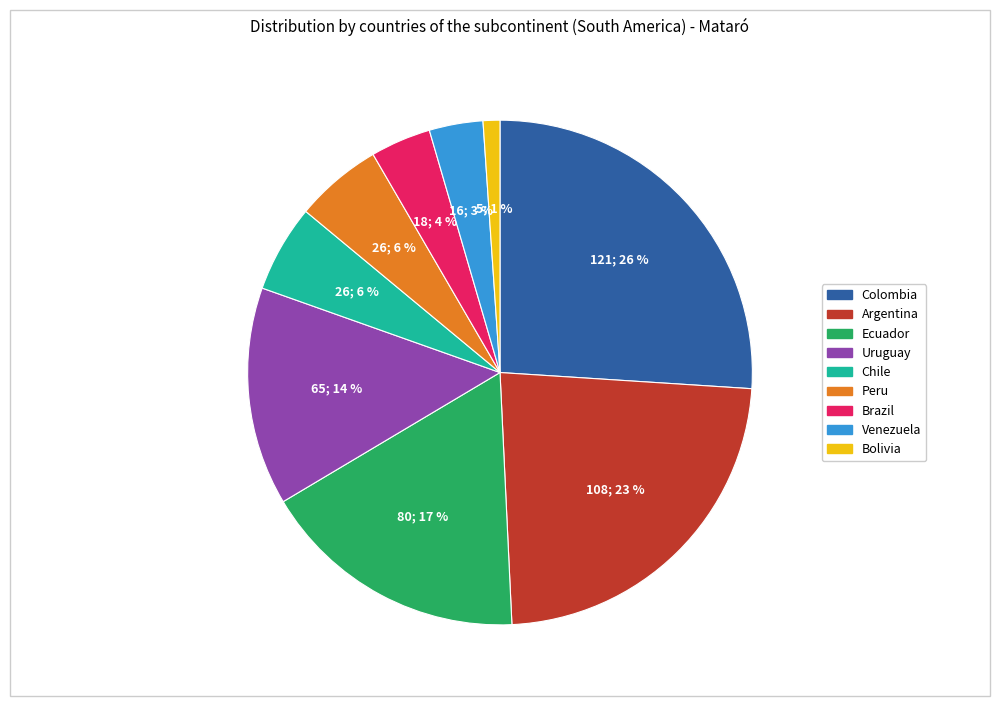

To the nearest percent, what is the combined percentage of Uruguay and Argentina?

37%